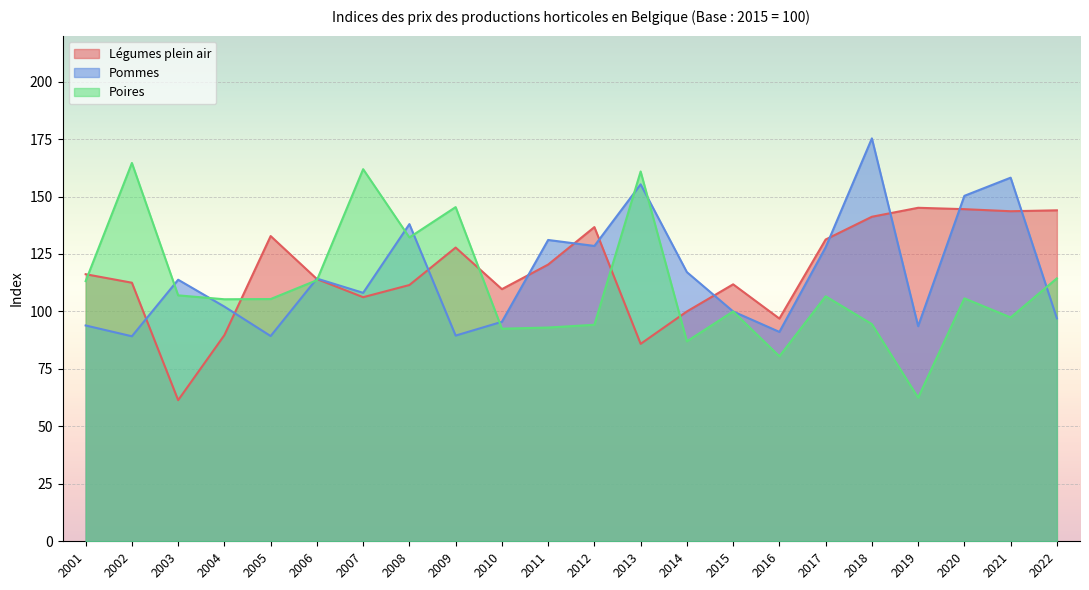

True or false: Légumes plein air has more than 1 points higher than both neighbors.

True